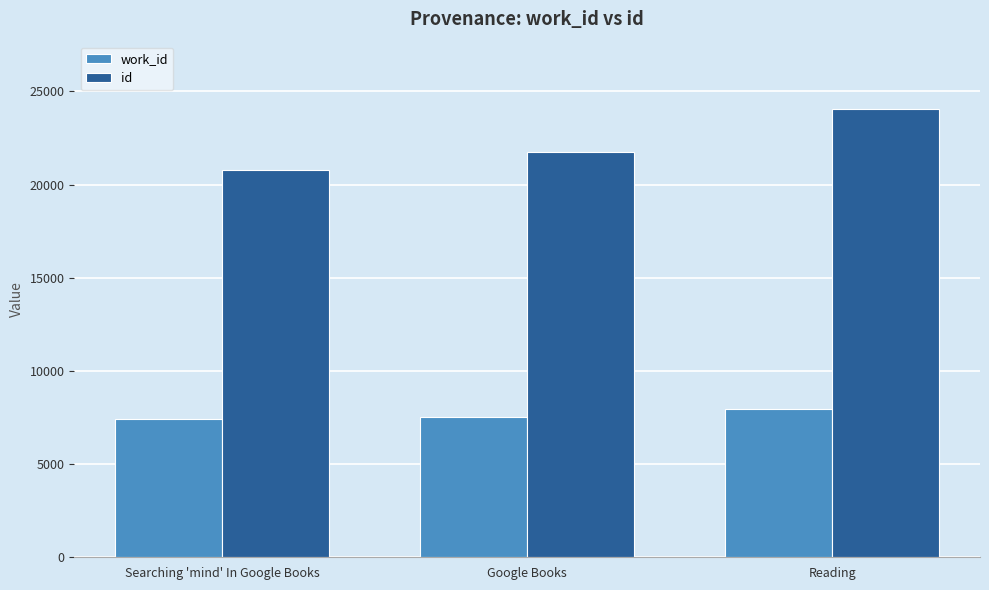

What is the value of the work_id bar at the 2nd from the left?

7544